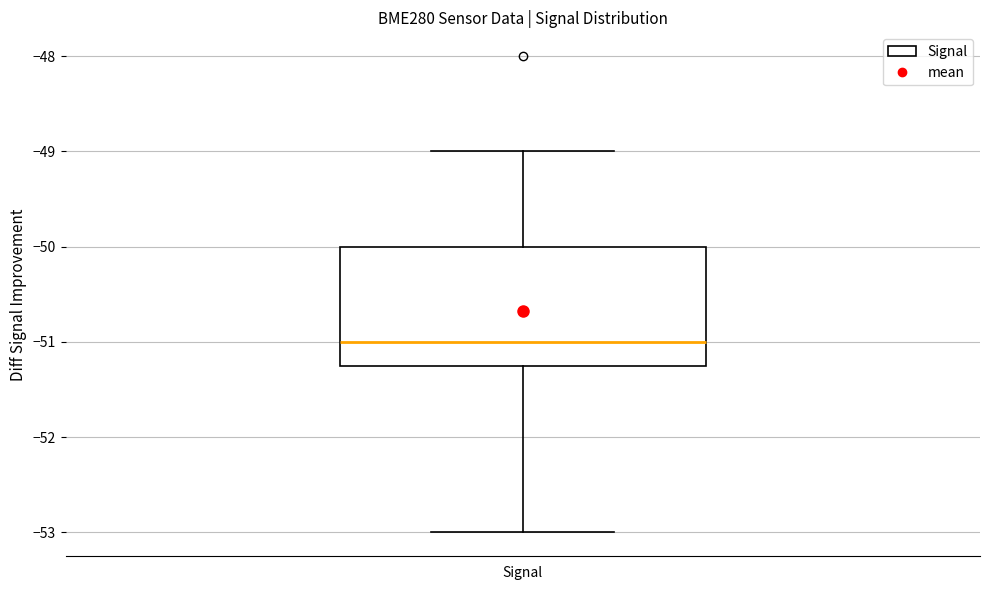

Transcribe this box plot: give where the median line is, the range the box spans, and where the two whiskers end, as read against the y-axis. The values are not printed on the chart, so give them approximately, as read against the axis.

median -51.0, box -51.2 to -50.0, whiskers -53.0 to -49.0